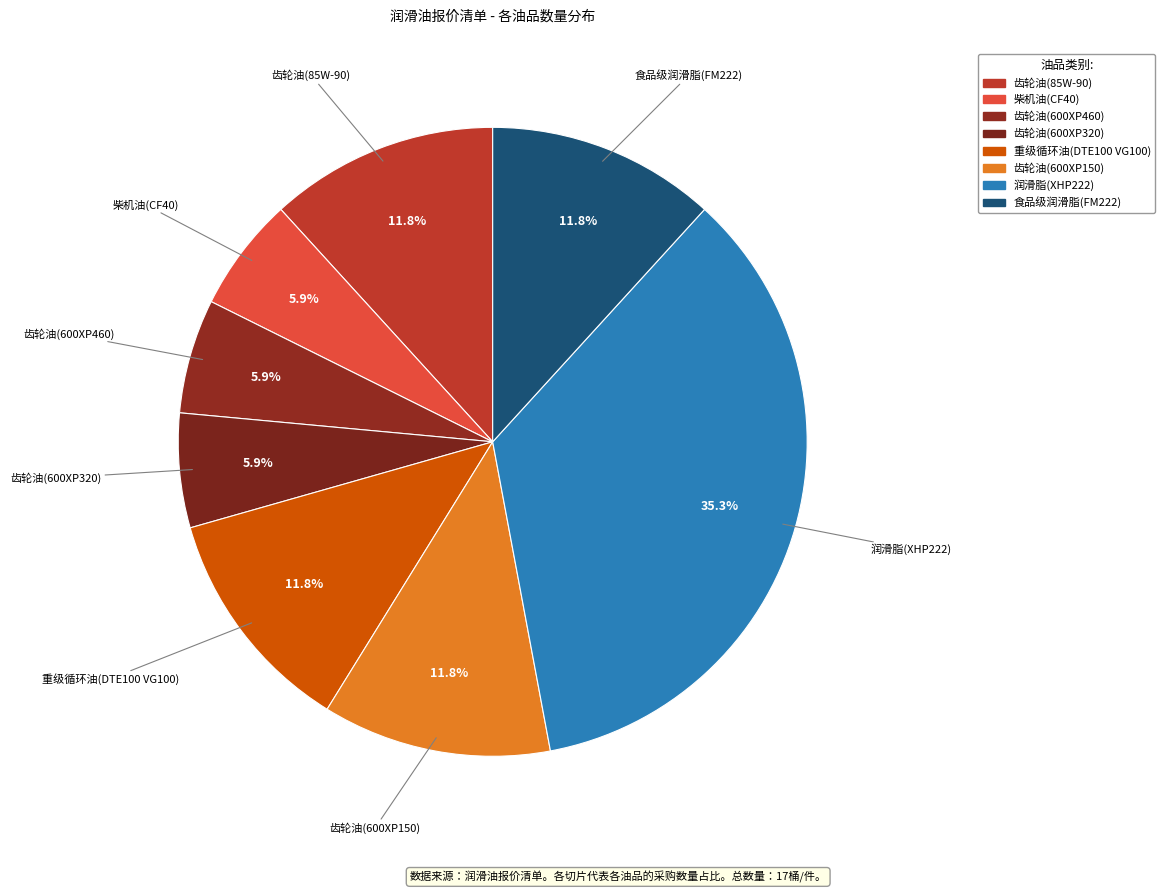

Does 齿轮油(600XP320) account for over 50% of the chart?

No